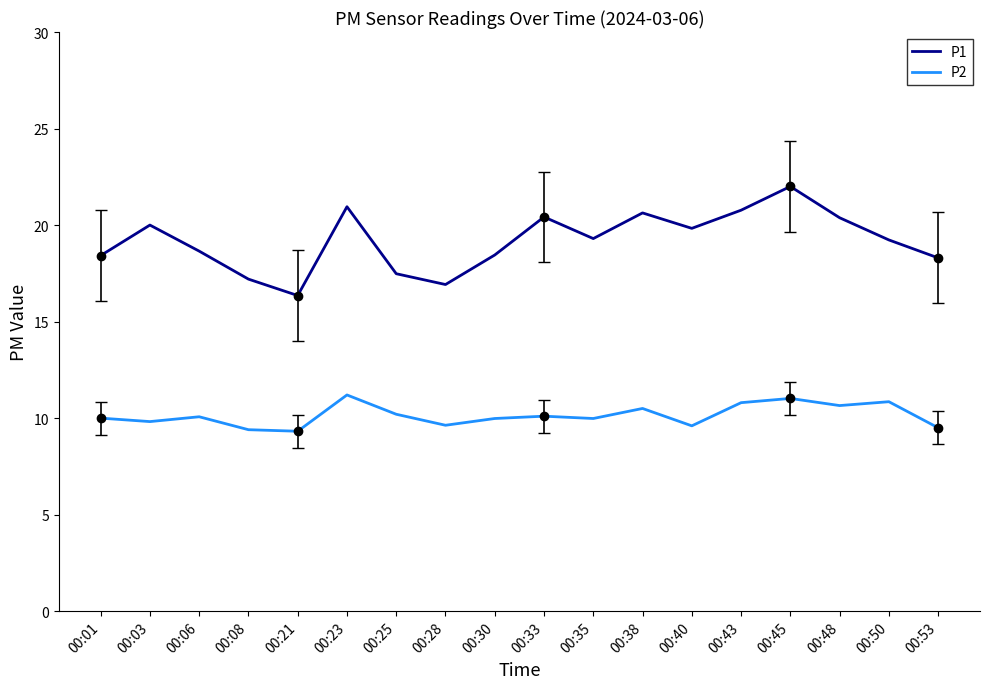

What is the difference between the P2 values at 00:08 and 00:35?

0.6